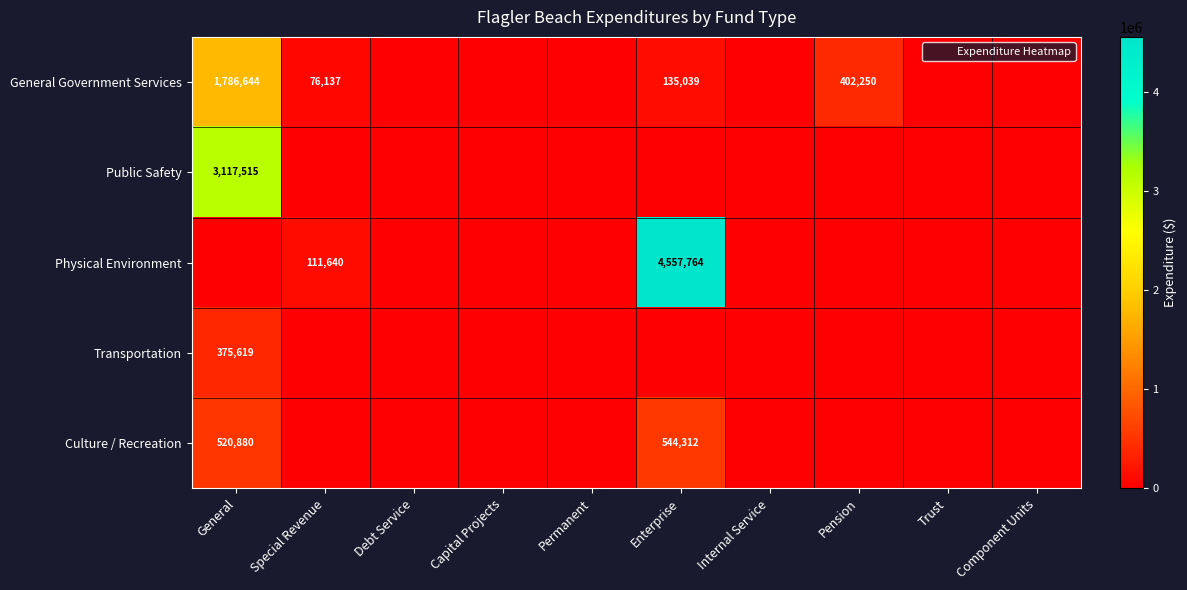

Rank the series by their average value, from lowest to highest.

Transportation, Culture / Recreation, General Government Services, Public Safety, Physical Environment